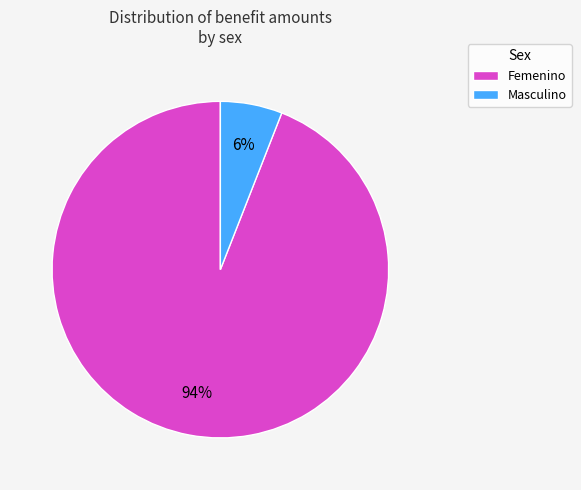

Is Femenino the majority of the pie?

Yes